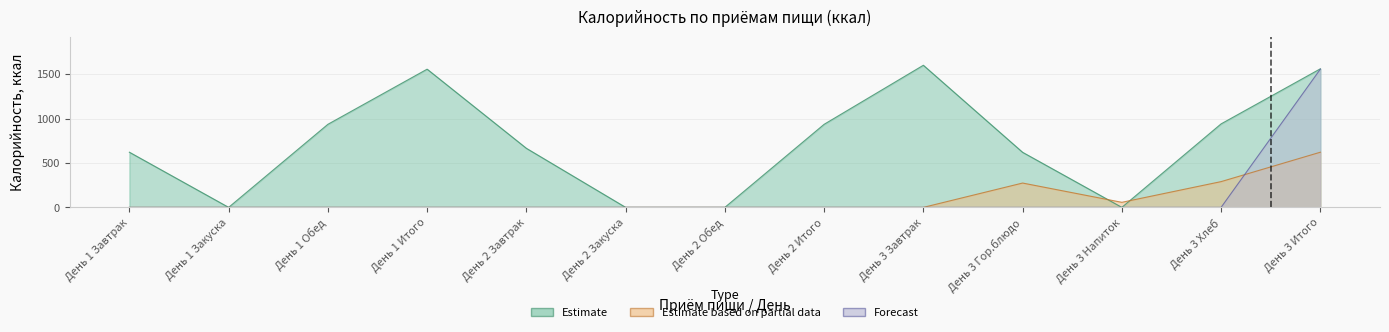

True or false: Forecast has a value of -995 at День 1 Завтрак.

False